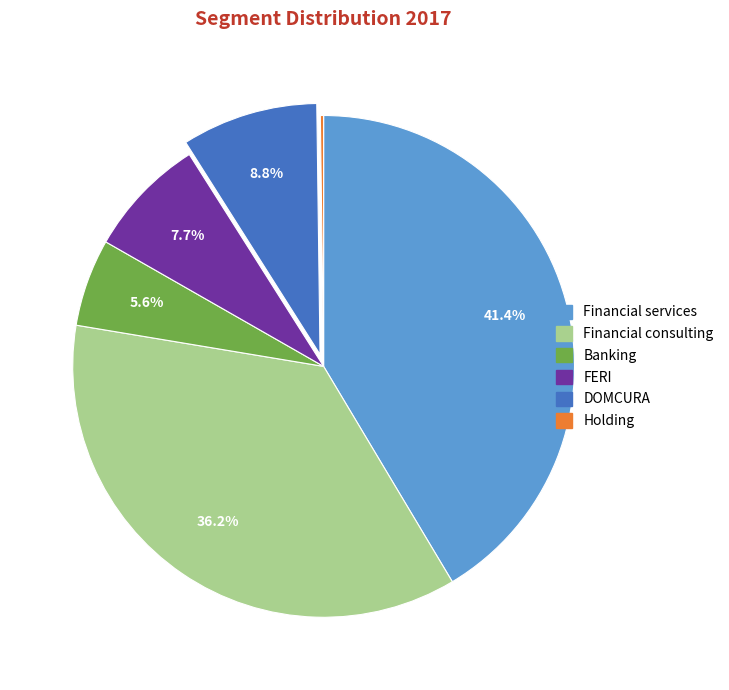

True or false: Financial consulting accounts for 36% of the total.

True